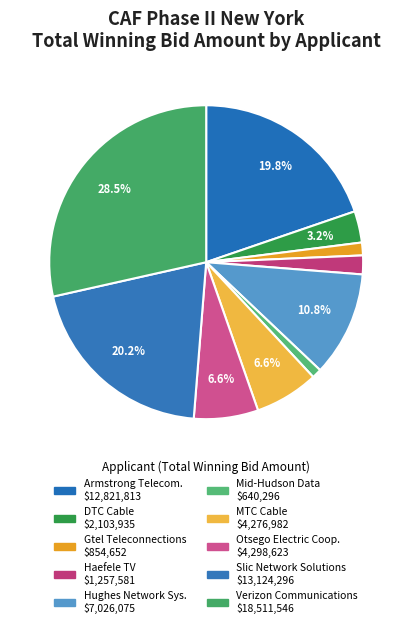

How many slices are in this pie chart?

10